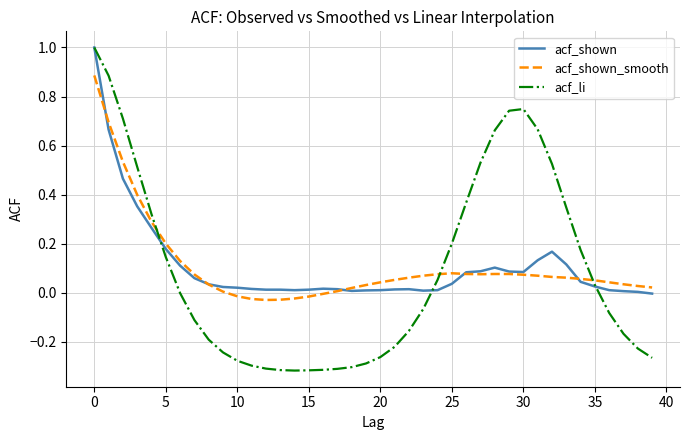

Which series has the largest range (max minus min)?

acf_li